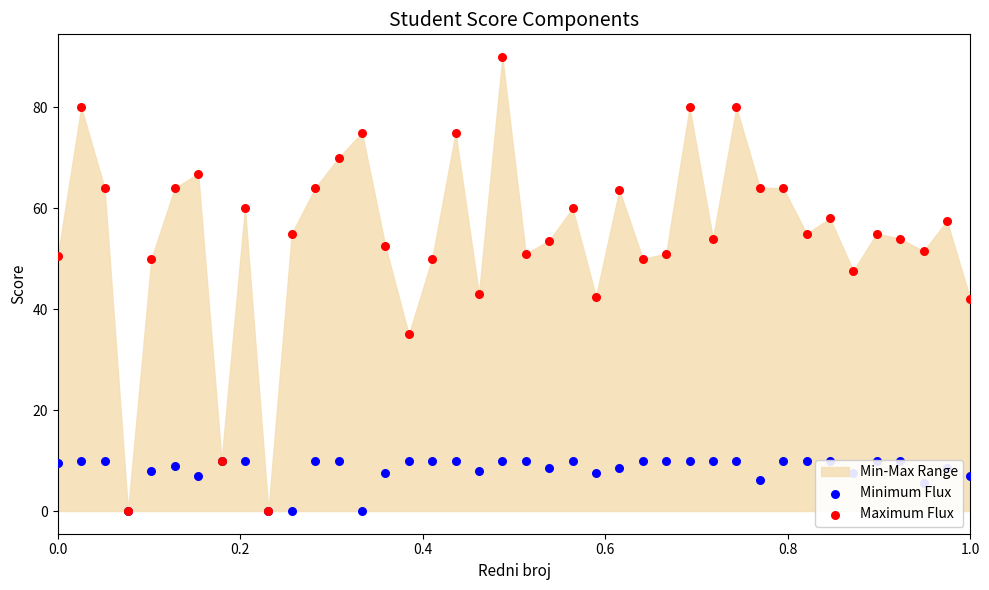

Which series reaches the maximum Y coordinate?

Maximum Flux